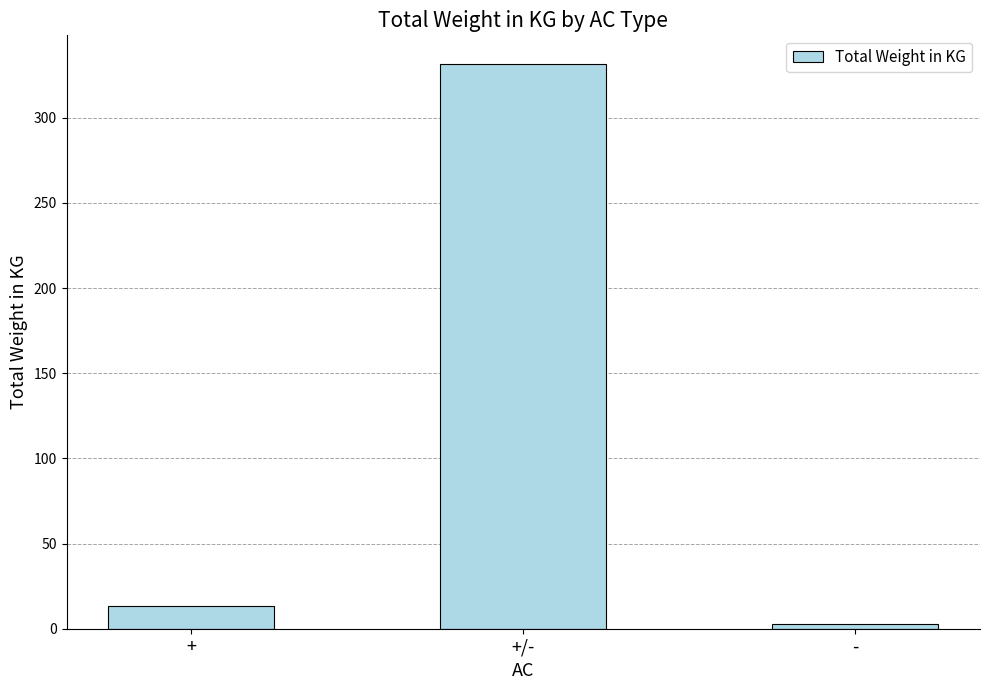

List the labels in order of value, largest first.

+/-, +, -